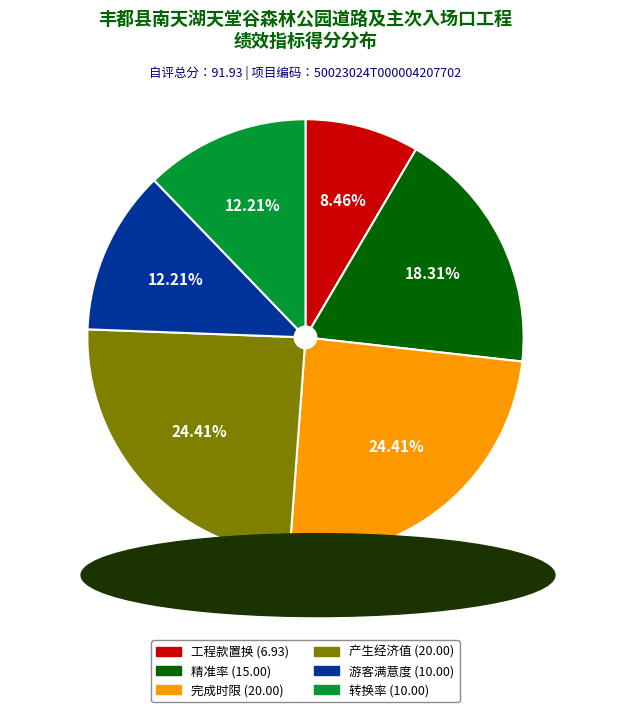

Do 完成时限 (20.00) and 游客满意度 (10.00) together represent more than half of the pie?

No